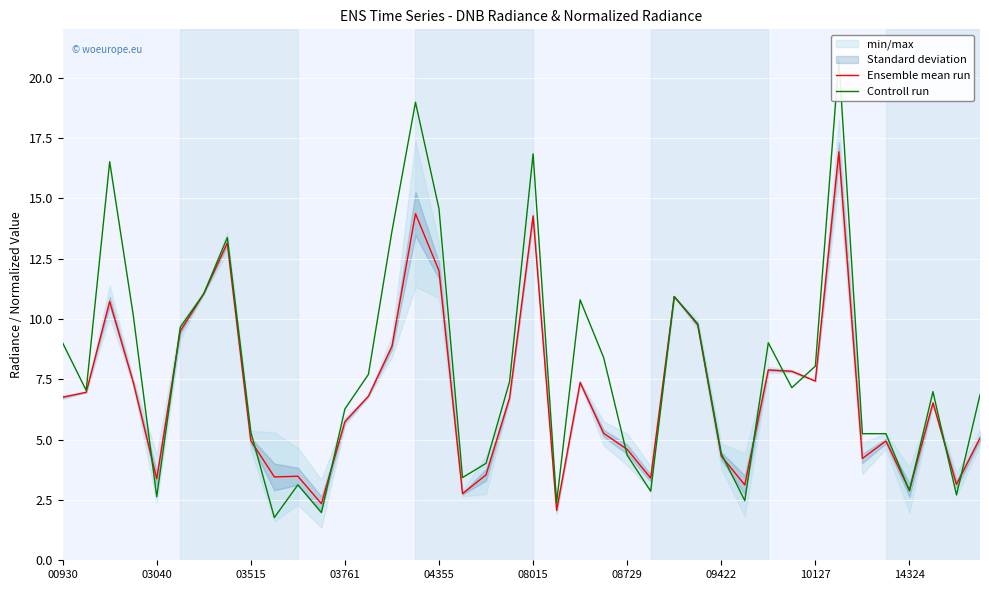

The value of Controll run at 00930 is 9.0. True or false?

True